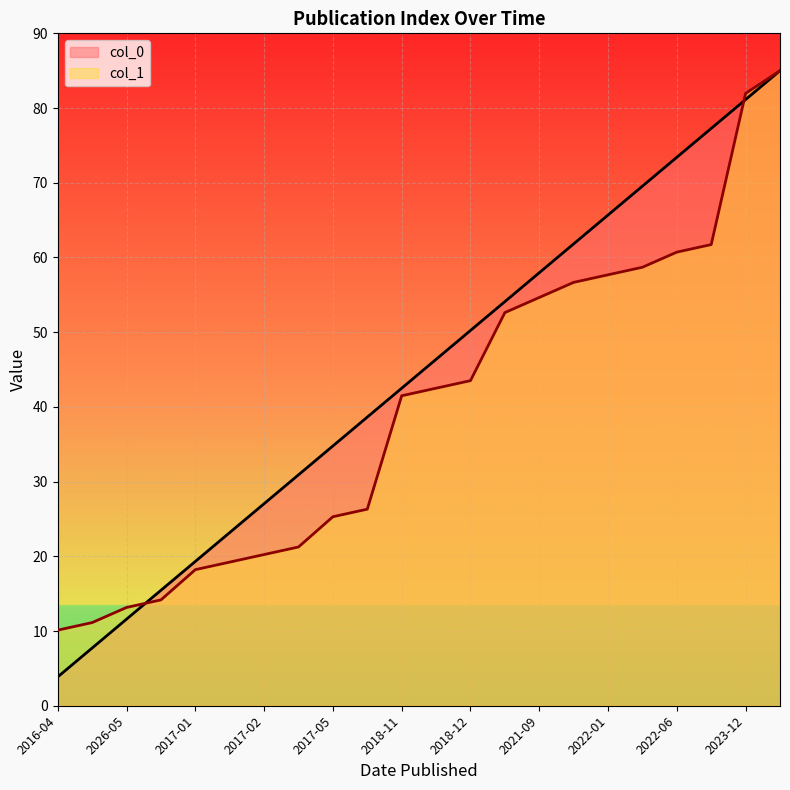

At 2022-01, list the series in order from smallest to largest.

col_1, col_0